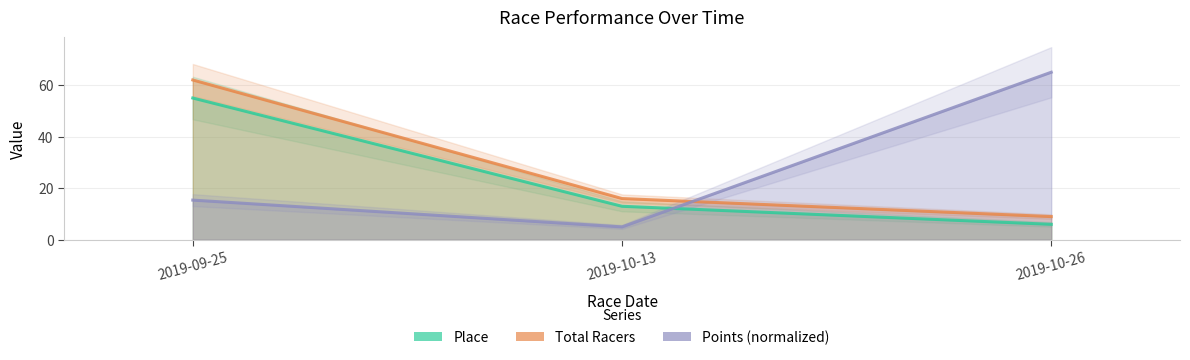

Which has a higher value, 2019-10-26 or 2019-10-13?

2019-10-13